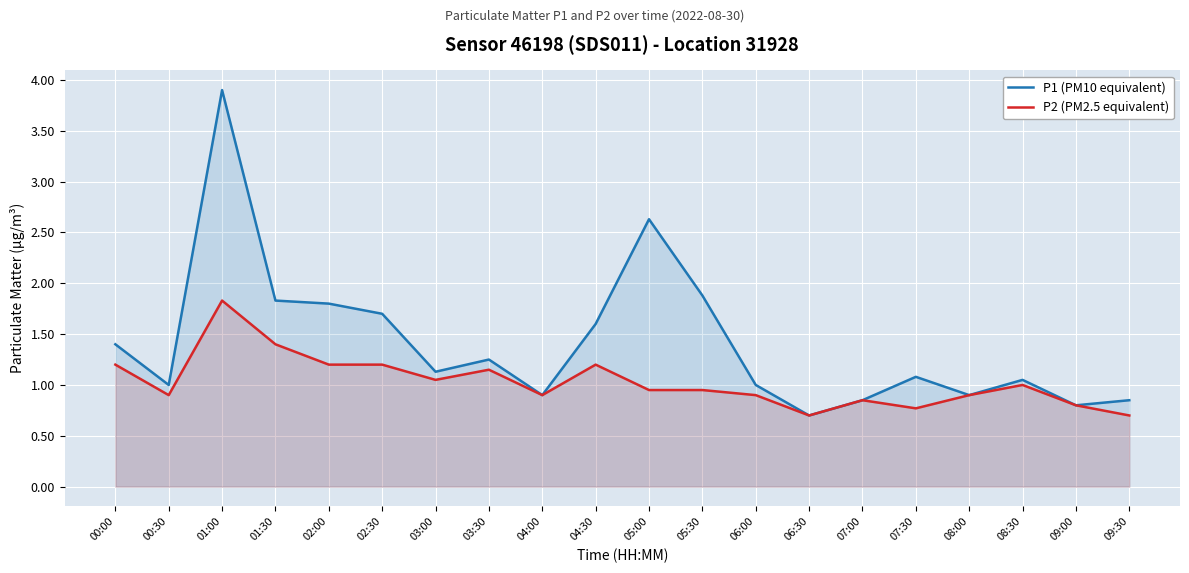

True or false: P1 (PM10 equivalent) and P2 (PM2.5 equivalent) intersect in this chart.

False